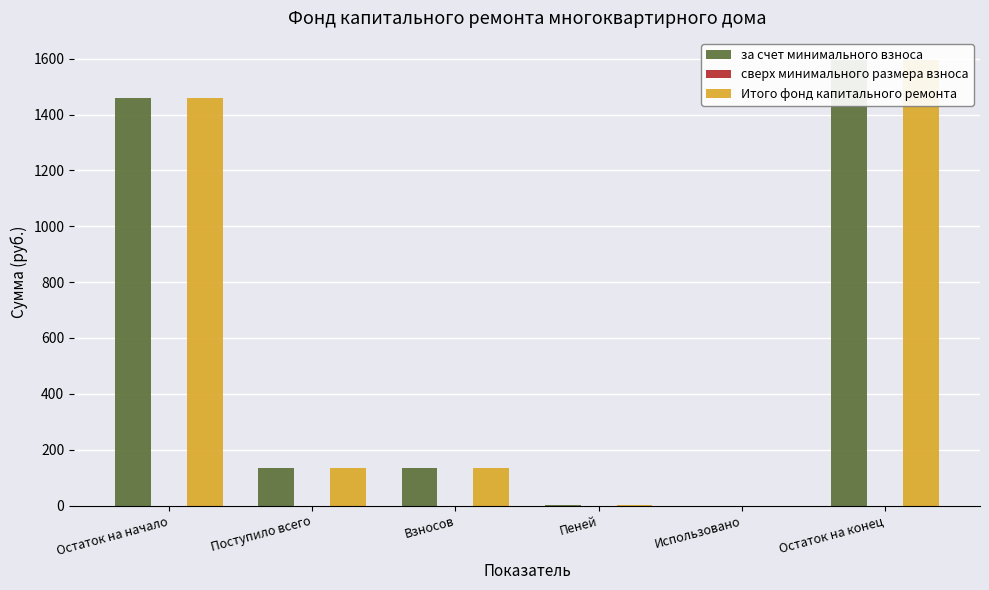

At Пеней, list the series in order from largest to smallest.

за счет минимального взноса, Итого фонд капитального ремонта, сверх минимального размера взноса